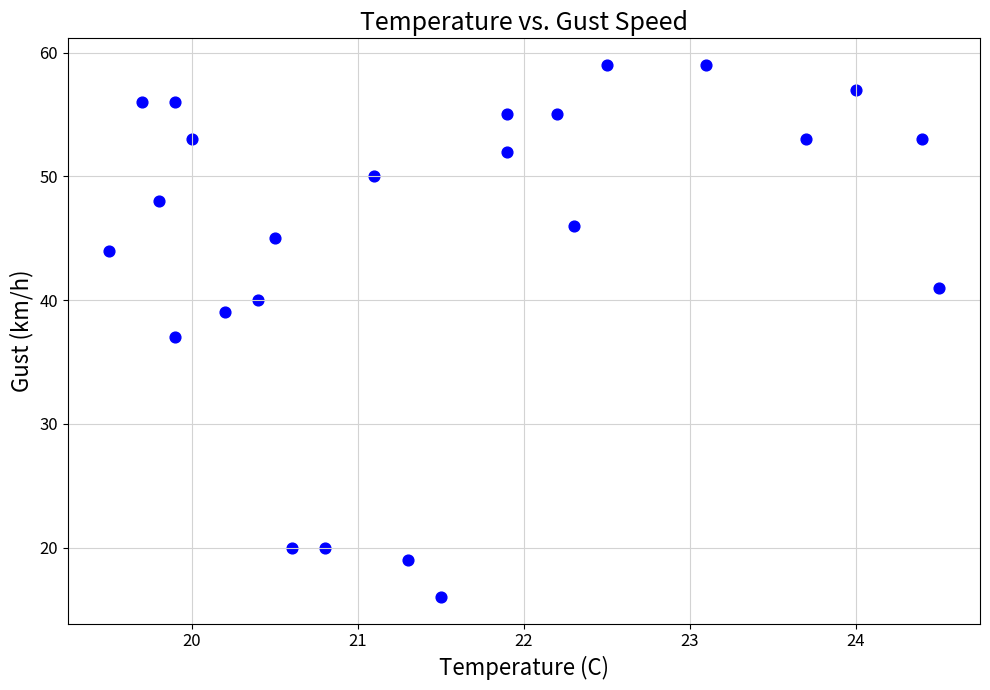

What is the range of Y values (max minus min)?

43